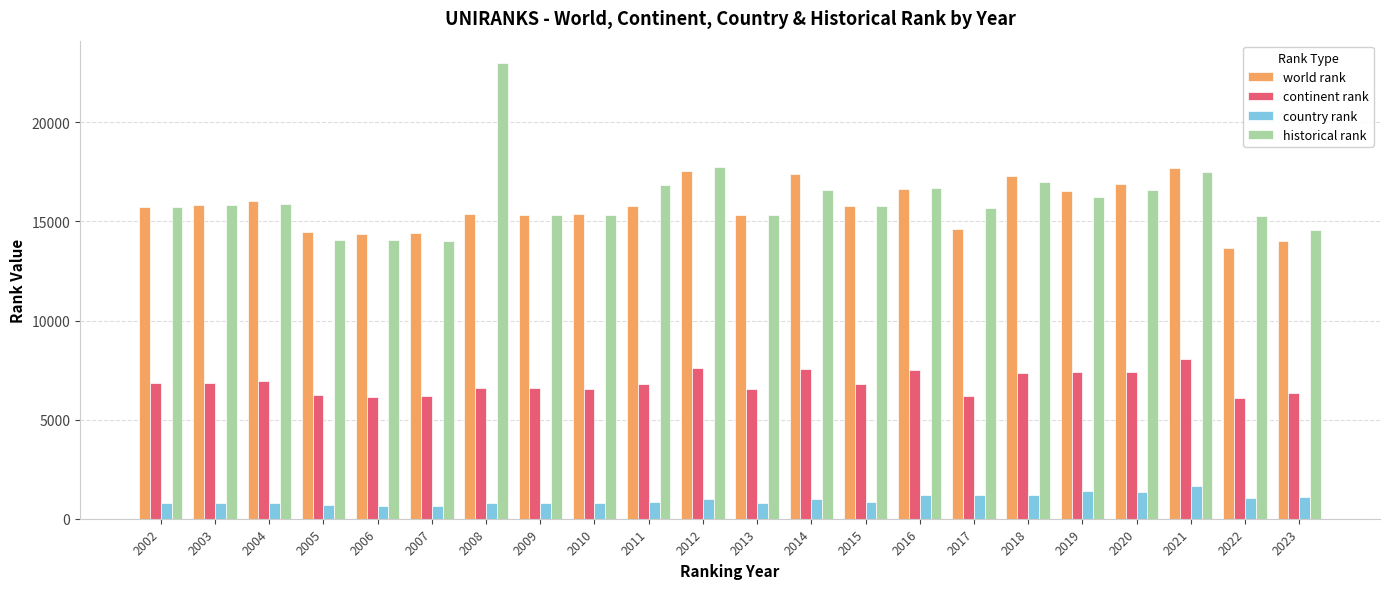

At how many categories does at least one series exceed 21950?

1